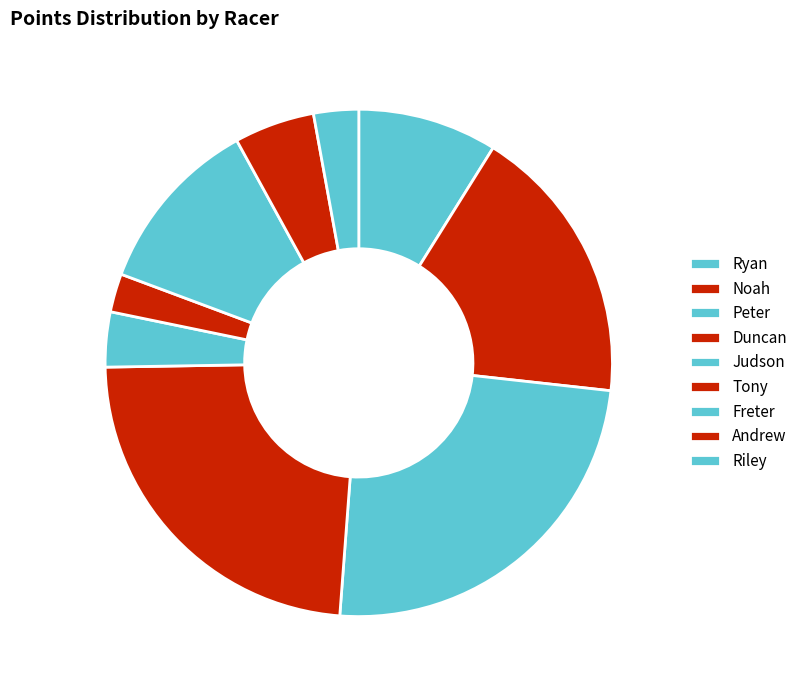

What is the largest slice in the pie chart?

Peter